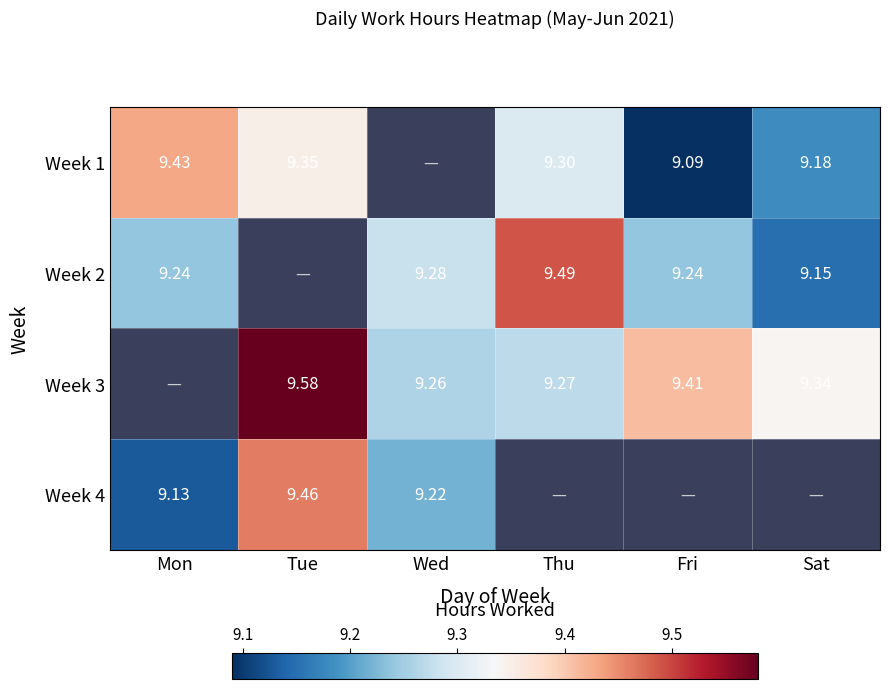

What is the minimum value for Week 1?

9.1